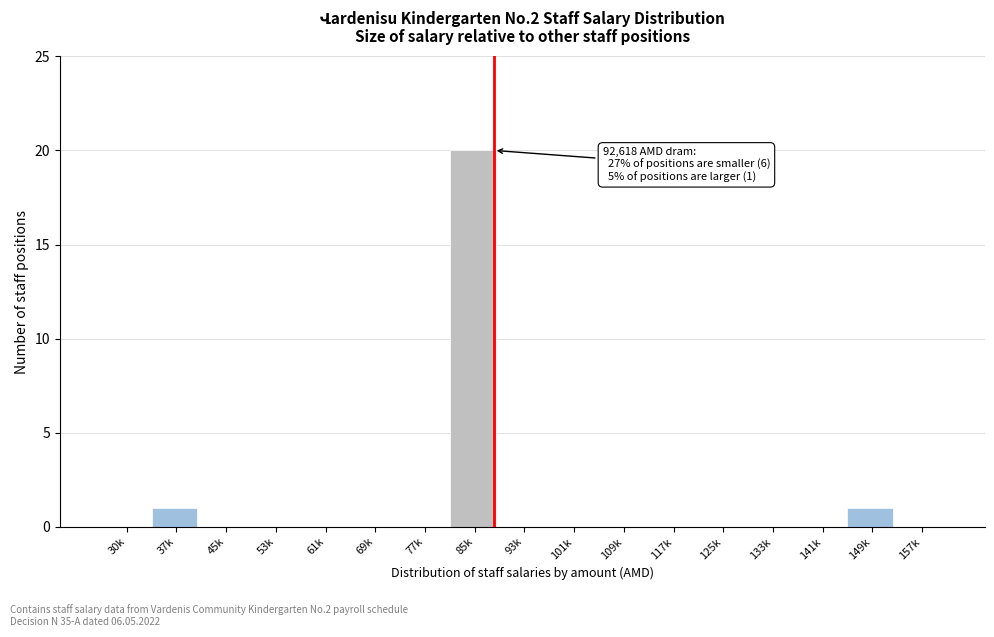

Reading left to right, transcribe all the data shown in this chart.

30k=0	37k=1	45k=0	53k=0	61k=0	69k=0	77k=0	85k=20	93k=0	101k=0	109k=0	117k=0	125k=0	133k=0	141k=0	149k=1	157k=0